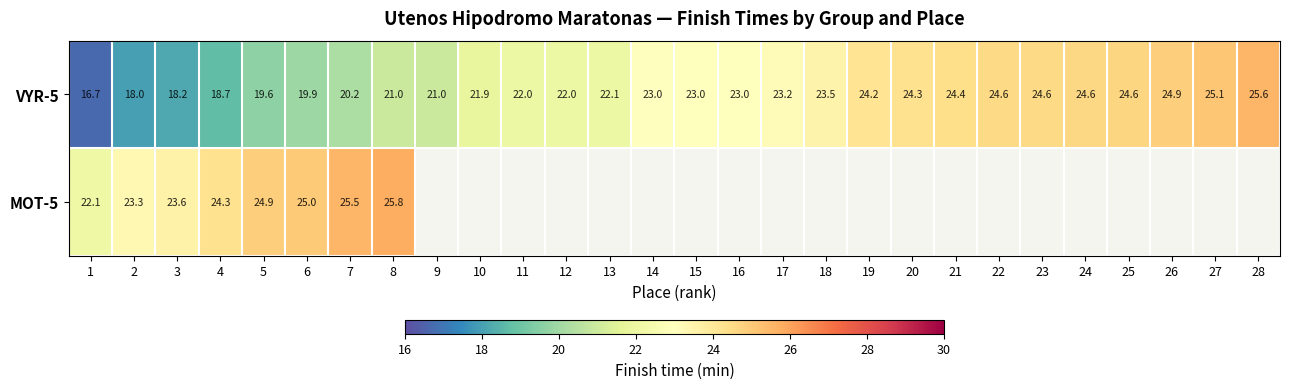

Is the value of MOT-5 at 8 greater than the value of VYR-5 at 8?

Yes